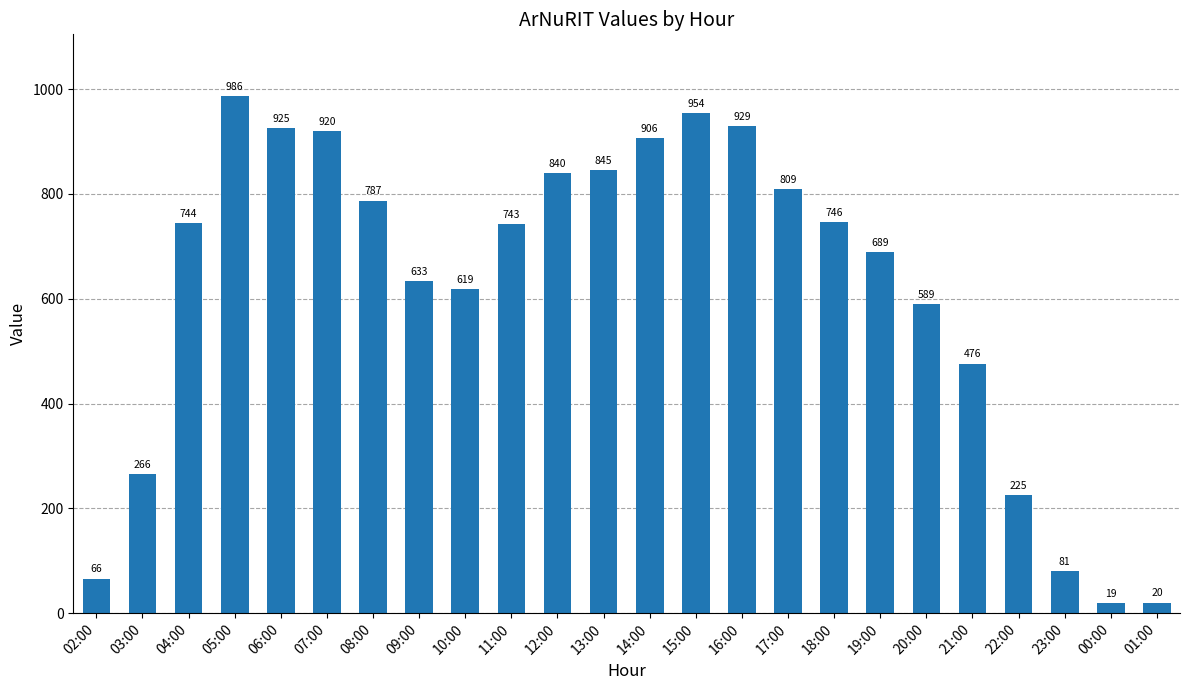

List the labels in order of value, smallest first.

00:00, 01:00, 02:00, 23:00, 22:00, 03:00, 21:00, 20:00, 10:00, 09:00, 19:00, 11:00, 04:00, 18:00, 08:00, 17:00, 12:00, 13:00, 14:00, 07:00, 06:00, 16:00, 15:00, 05:00